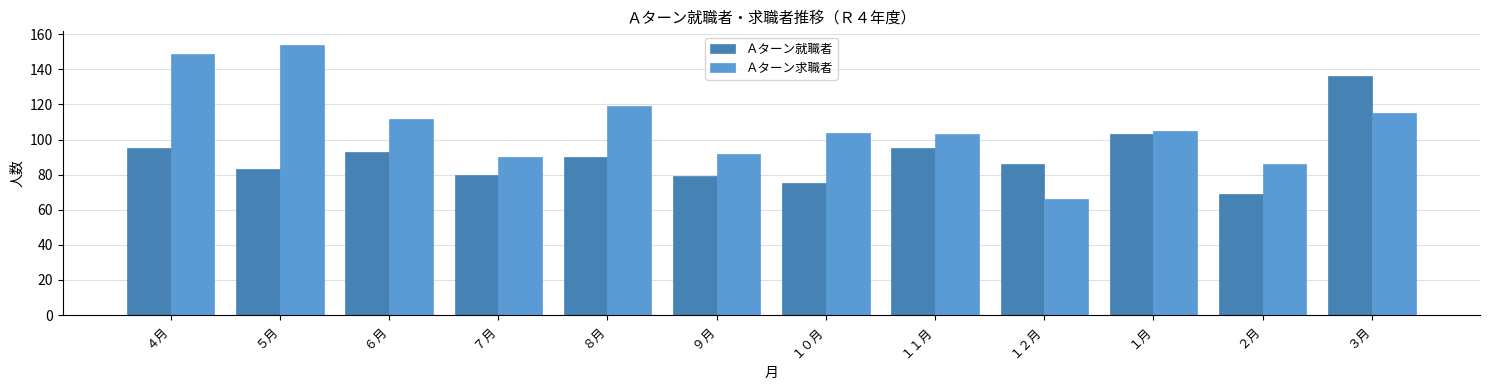

Reading right to left, list all the values displayed in this chart.

Ａターン就職者: 136	69	103	86	95	75	79	90	80	93	83	95
Ａターン求職者: 115	86	105	66	103	104	92	119	90	112	154	149